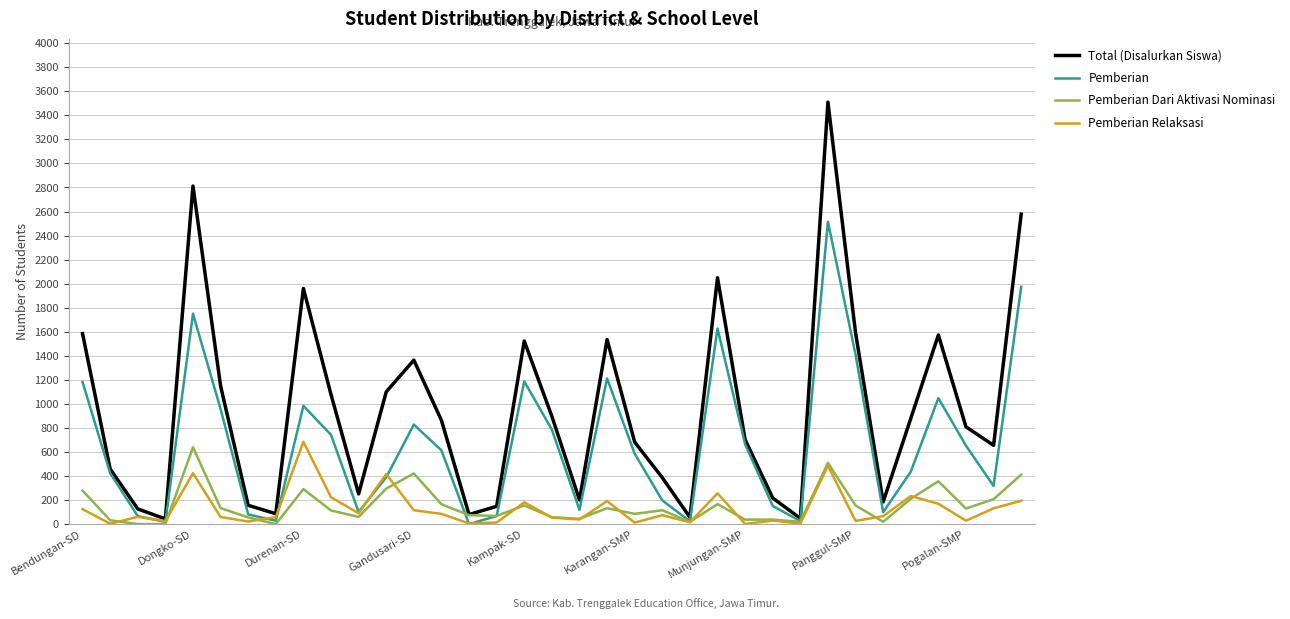

Which series has the largest total across all categories?

Total (Disalurkan Siswa)